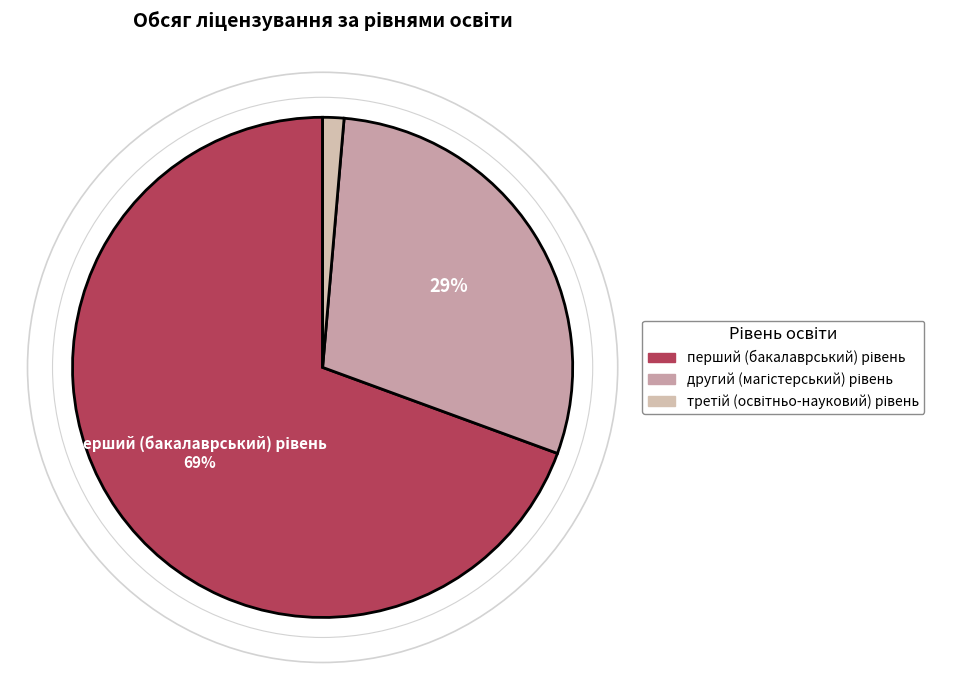

How many slices are in this pie chart?

3